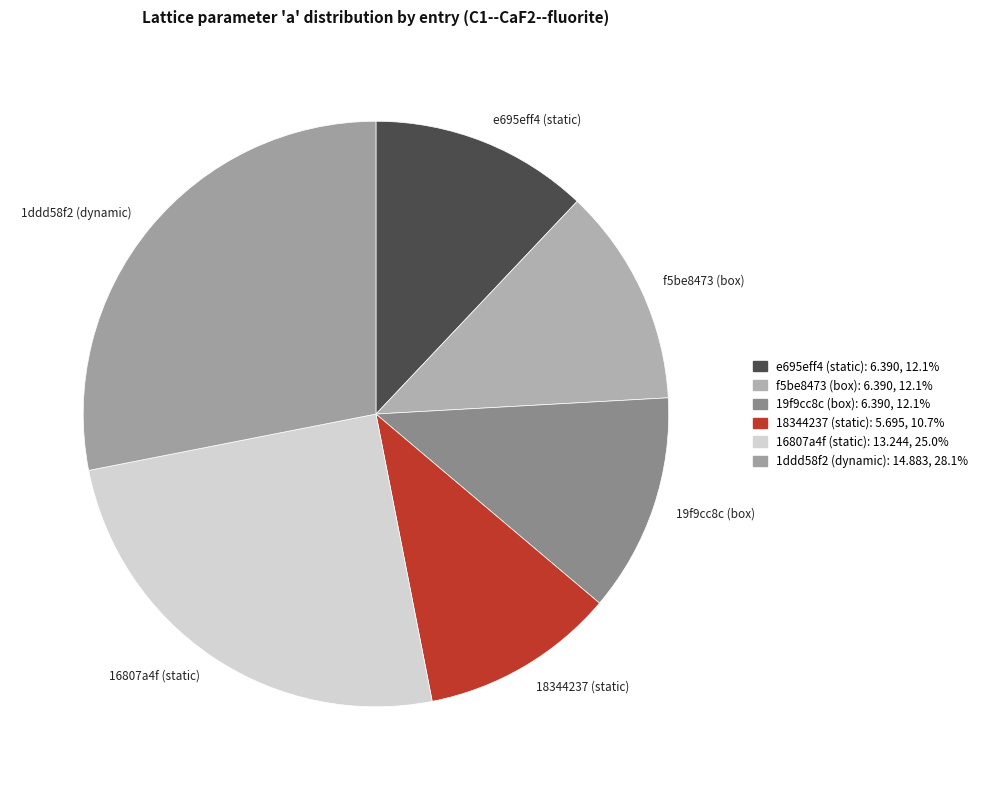

How many segments does this pie chart have?

6